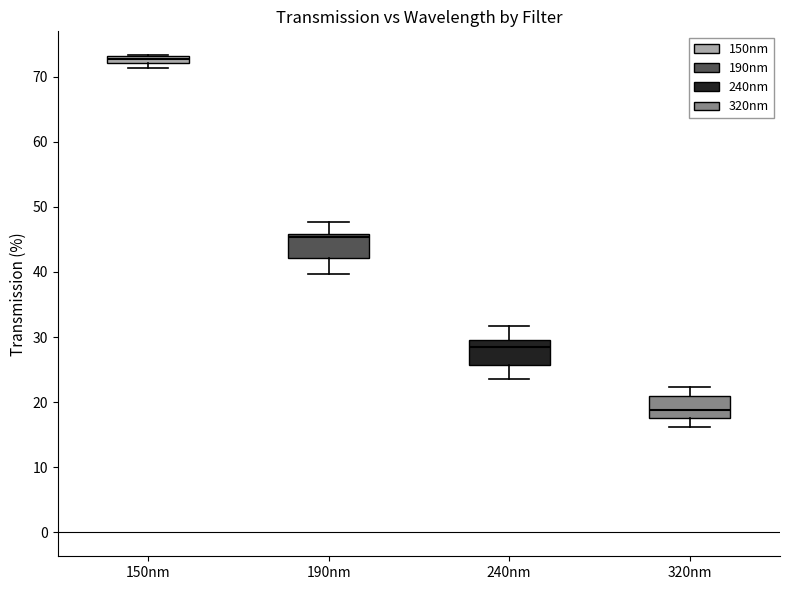

Which box's median line is the highest?

150nm